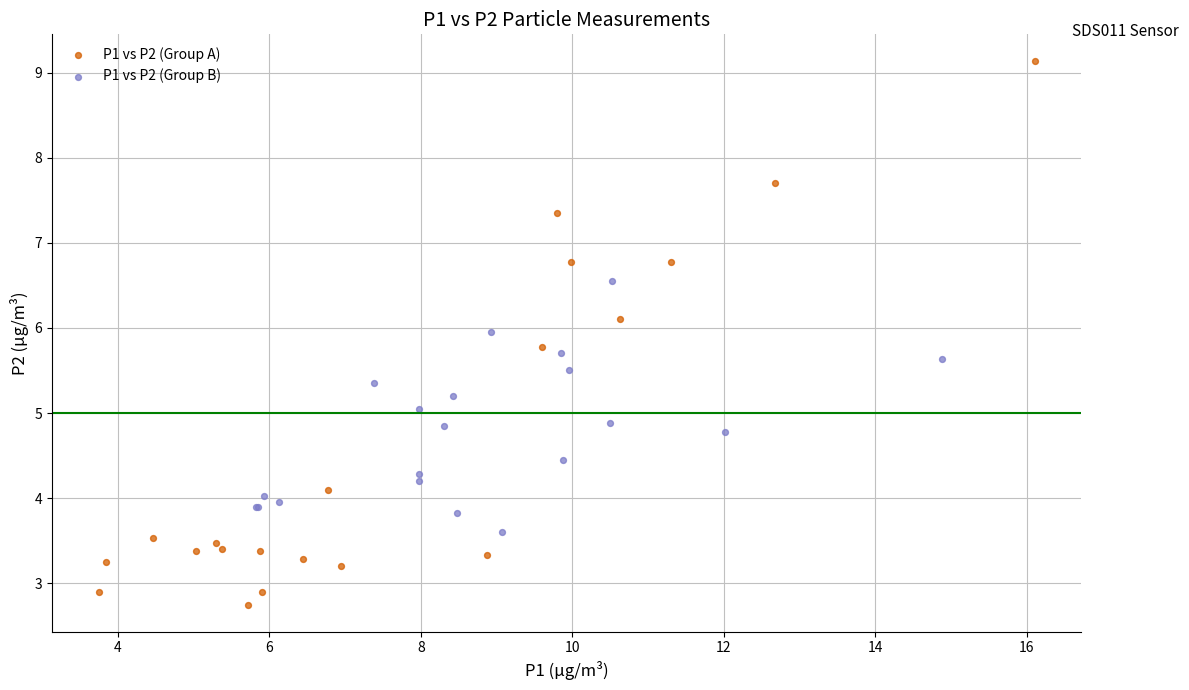

What are all the series names shown in the legend?

P1 vs P2 (Group A), P1 vs P2 (Group B)